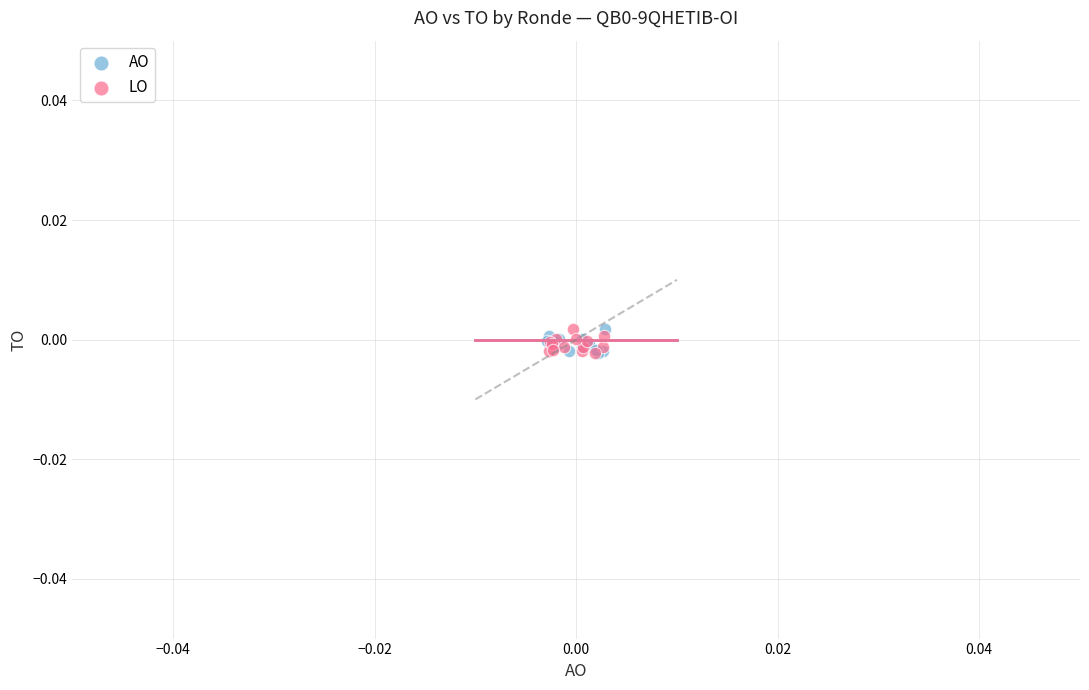

What are all the series names shown in the legend?

AO, LO